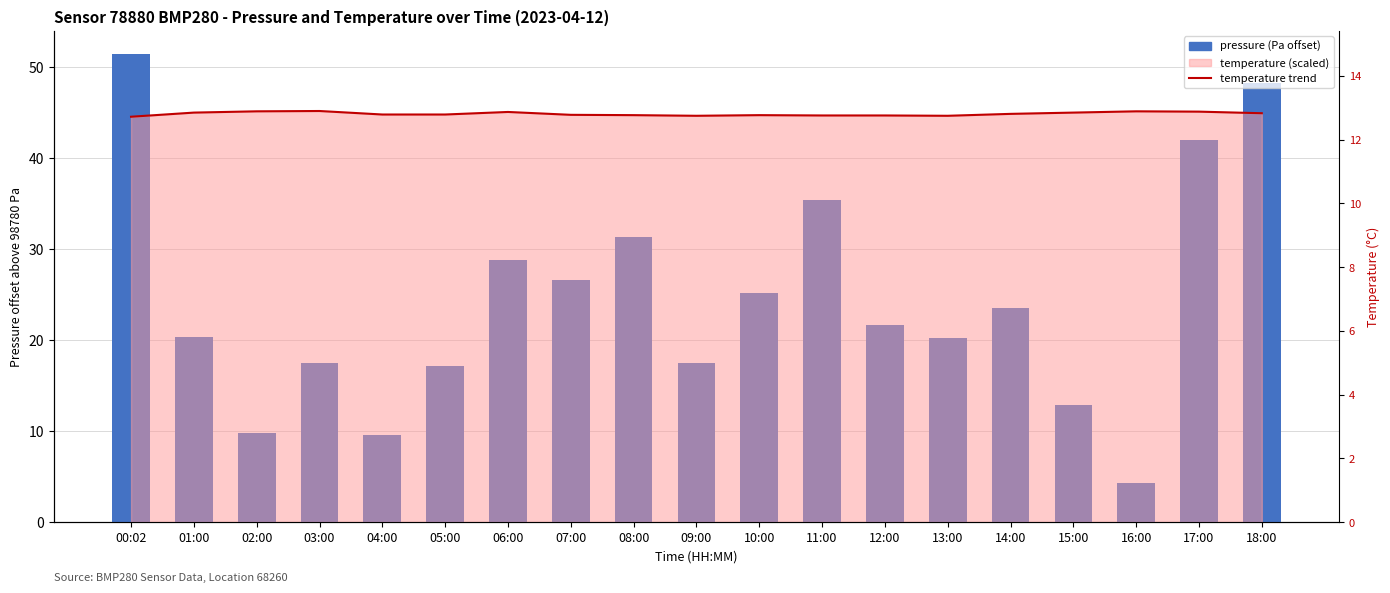

Reading left to right, list all the values displayed in this chart.

temperature (line): 00:02=44.5	01:00=45.0	02:00=45.1	03:00=45.1	04:00=44.8	05:00=44.8	06:00=45.0	07:00=44.7	08:00=44.7	09:00=44.6	10:00=44.7	11:00=44.7	12:00=44.7	13:00=44.6	14:00=44.8	15:00=45.0	16:00=45.1	17:00=45.1	18:00=44.9
pressure: 00:02=51.4	01:00=20.4	02:00=9.8	03:00=17.5	04:00=9.6	05:00=17.1	06:00=28.8	07:00=26.6	08:00=31.3	09:00=17.5	10:00=25.1	11:00=35.3	12:00=21.7	13:00=20.2	14:00=23.5	15:00=12.9	16:00=4.3	17:00=41.9	18:00=48.3